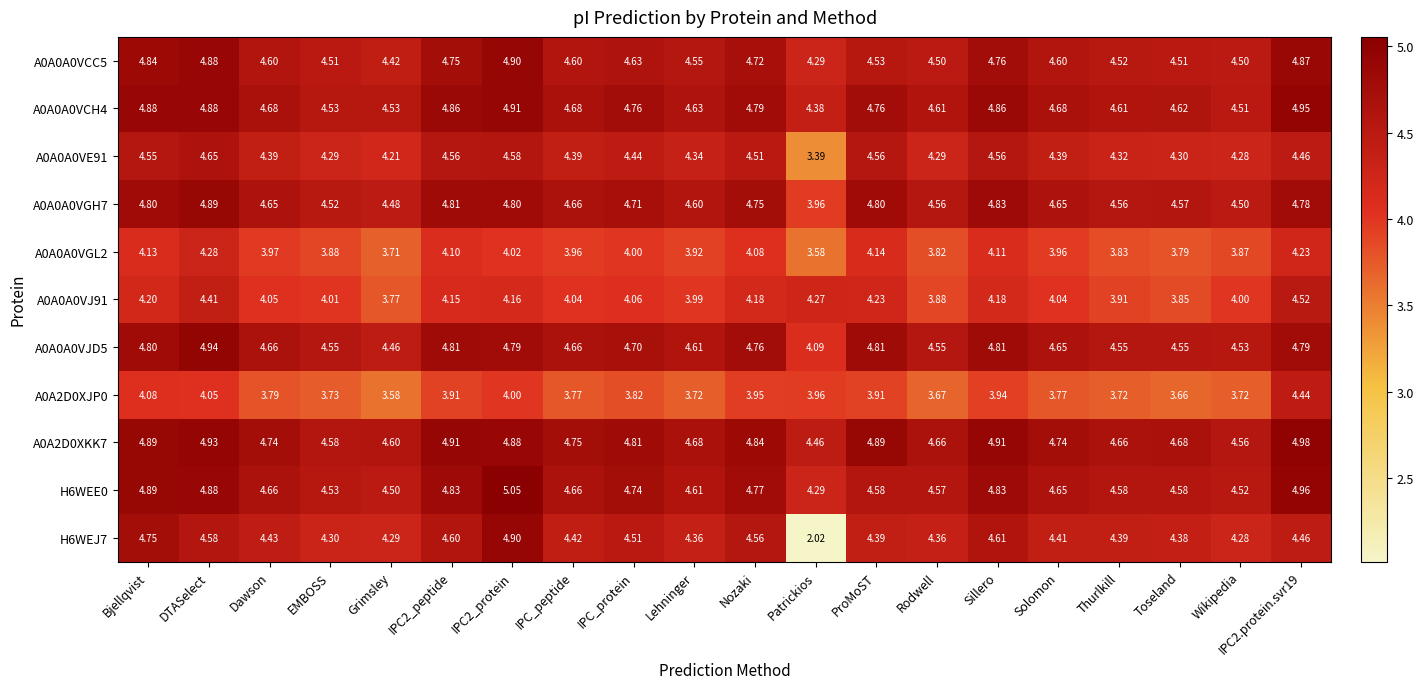

Which category has the lowest value in the A0A0A0VGH7 series?

Patrickios